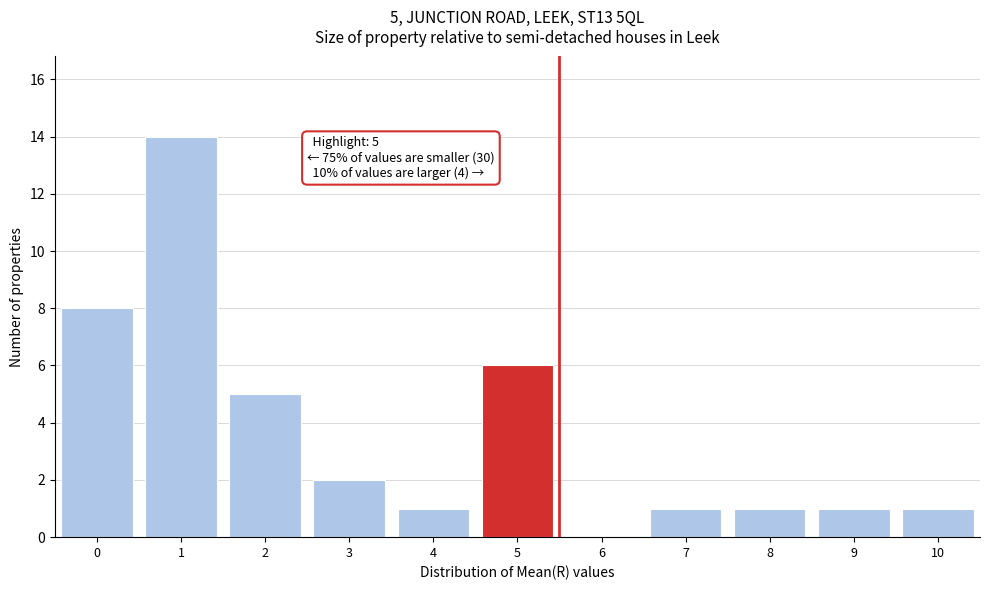

Reading left to right, what are all the values shown in this chart?

0=8	1=14	2=5	3=2	4=1	5=6	6=0	7=1	8=1	9=1	10=1